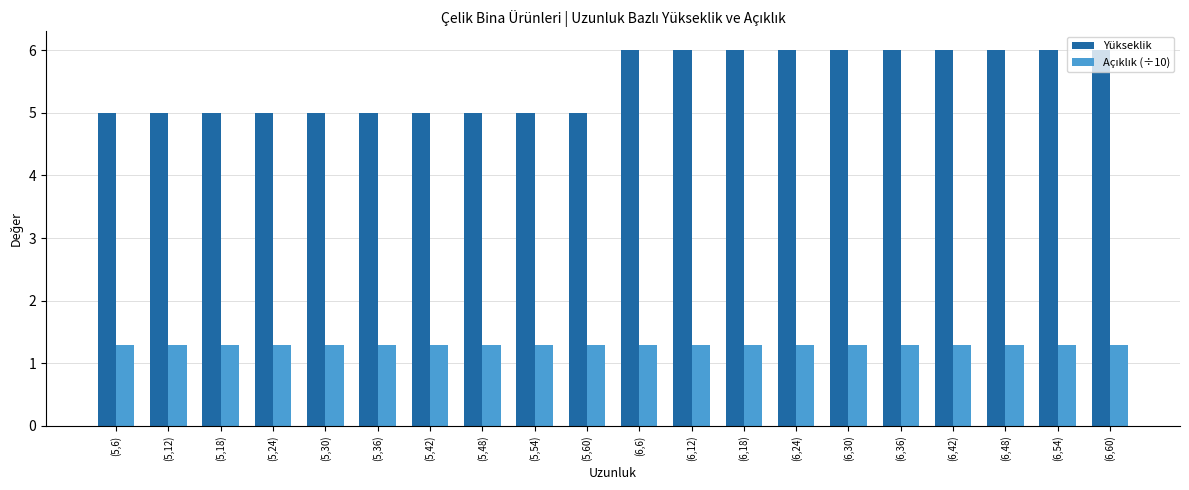

What is the difference between the Yükseklik values at (6,30) and (5,30)?

1.0